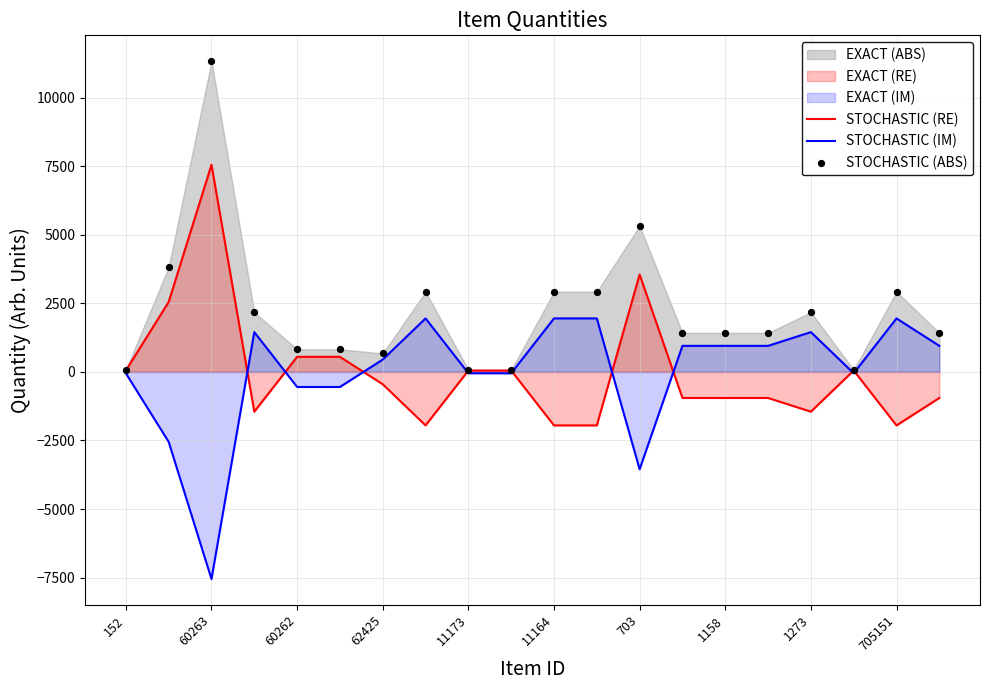

Which series contains the highest Y value?

STOCHASTIC (ABS)